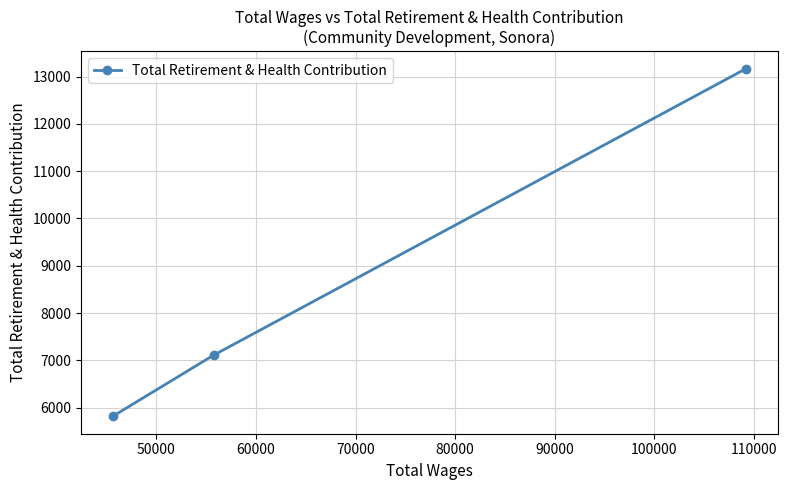

How many lines are shown in the chart?

1